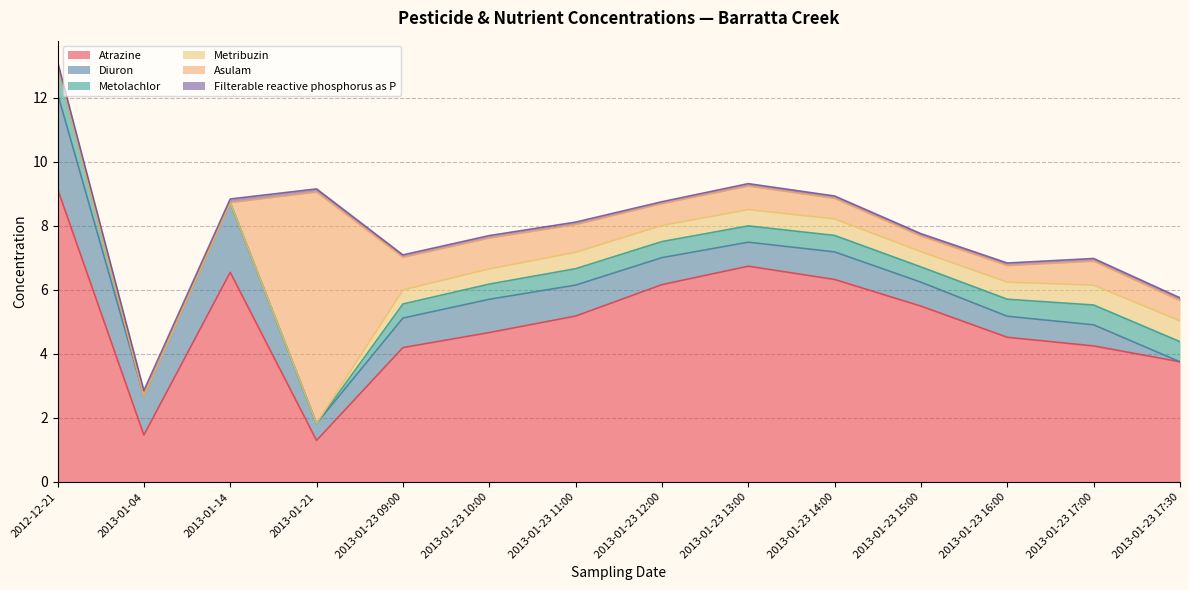

What is the label of the 5th point from the right?

2013-01-23 14:00